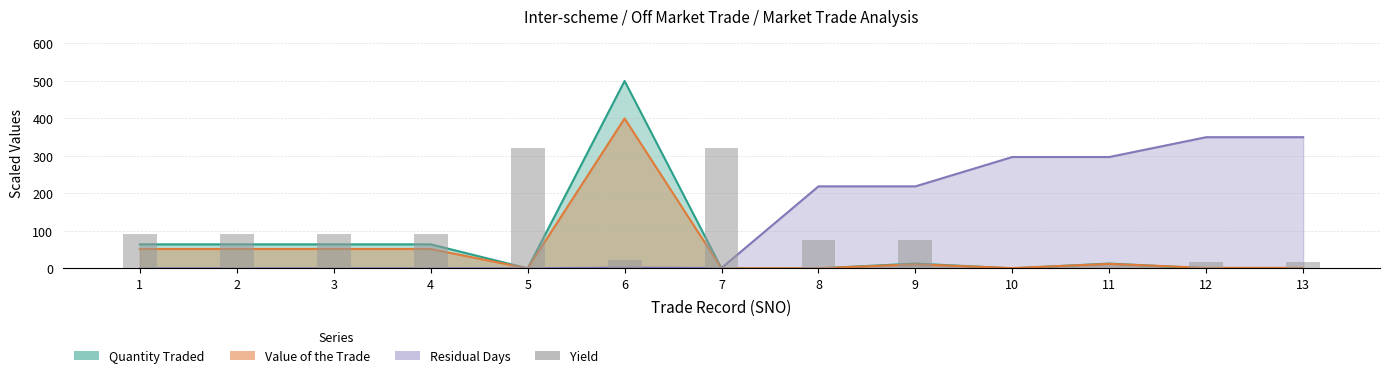

List the labels in order of value, largest first.

5, 7, 1, 2, 3, 4, 8, 9, 6, 12, 13, 11, 10